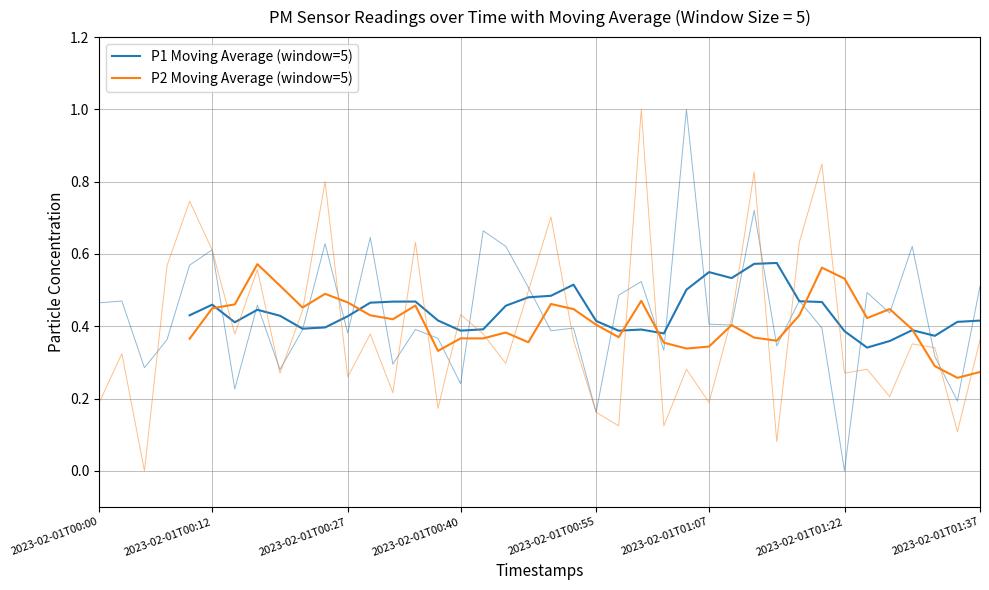

What is the value of the P1 Moving Average (window=5) point at the 35th from the left?

0.4